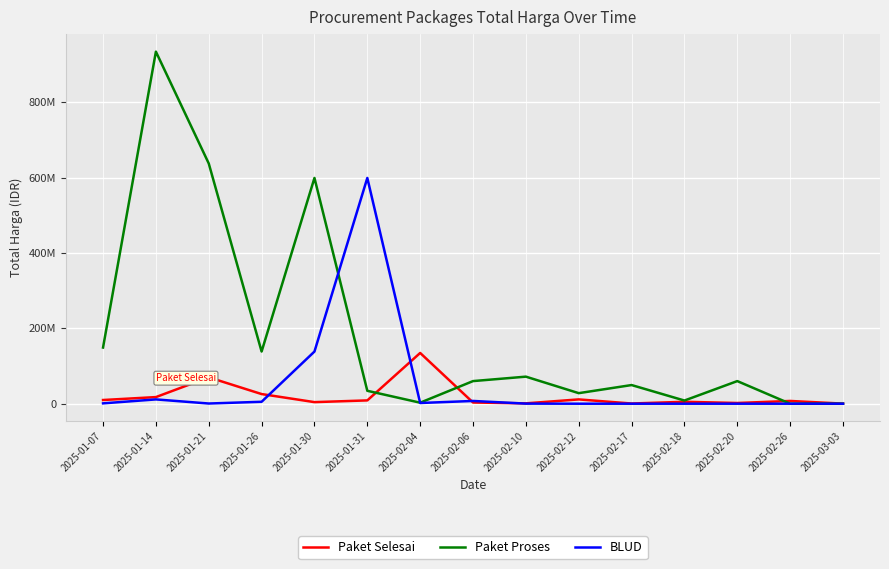

What is the difference between the maximum and second lowest values in the Paket Selesai series?

134163800